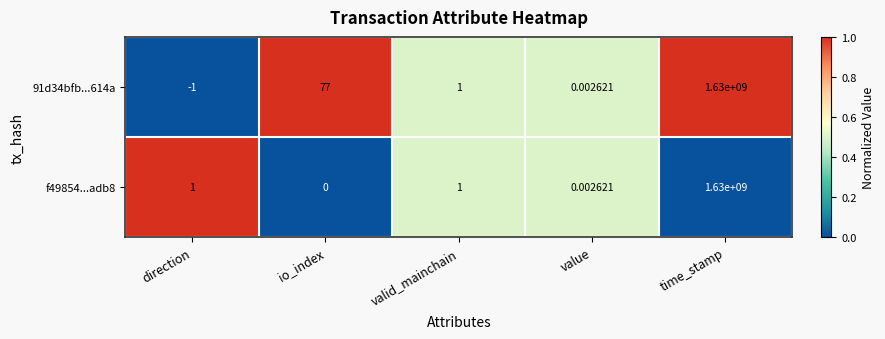

Which category has the highest value in the 91d34bfb...614a series?

time_stamp